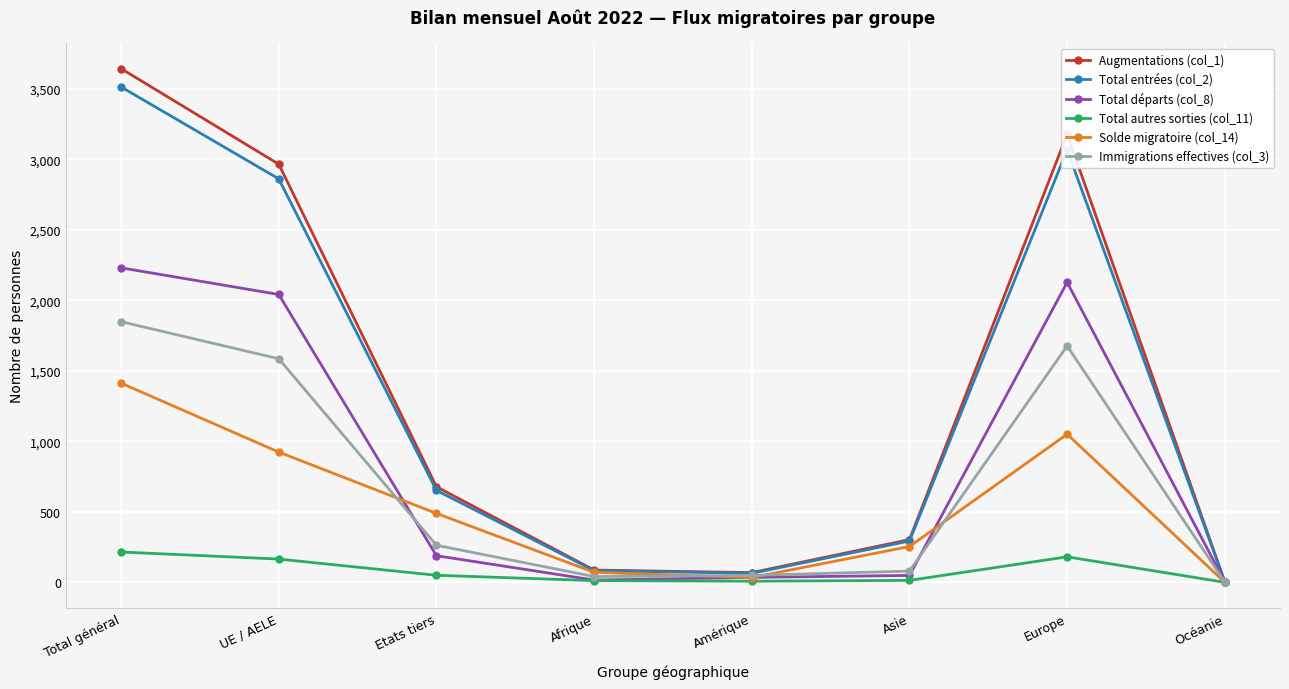

True or false: Total autres sorties (col_11) has more than 0 points higher than both neighbors.

True